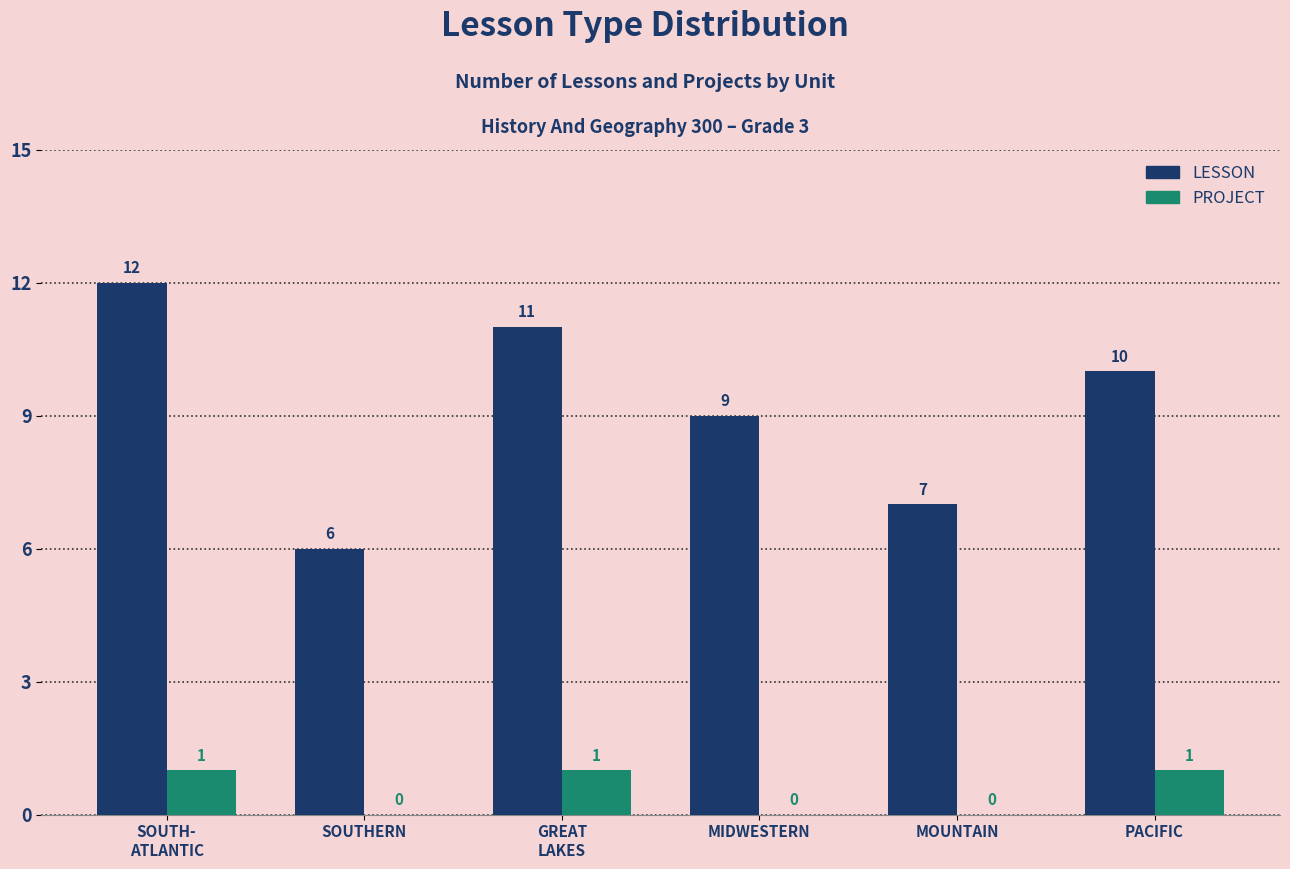

Which series has the largest total across all categories?

LESSON